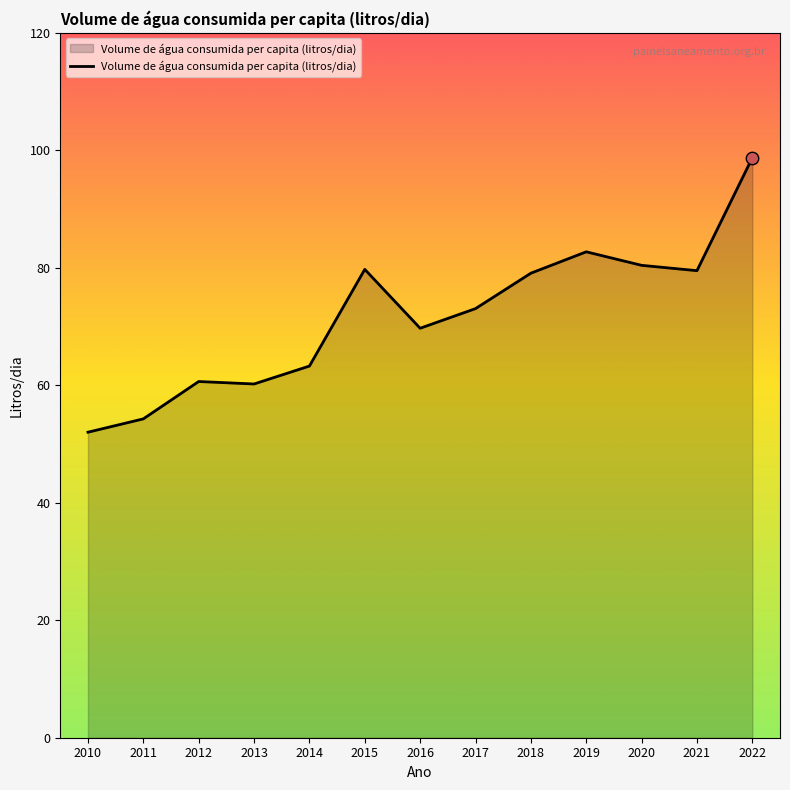

What is the change in value from 2012 to 2018?

+18.4